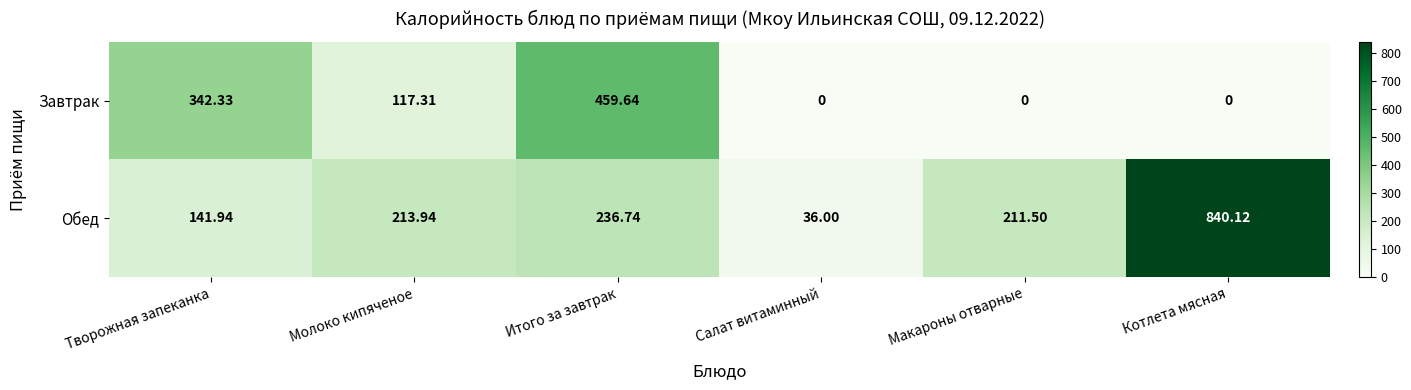

Rank the series by their maximum value, from lowest to highest.

Завтрак, Обед